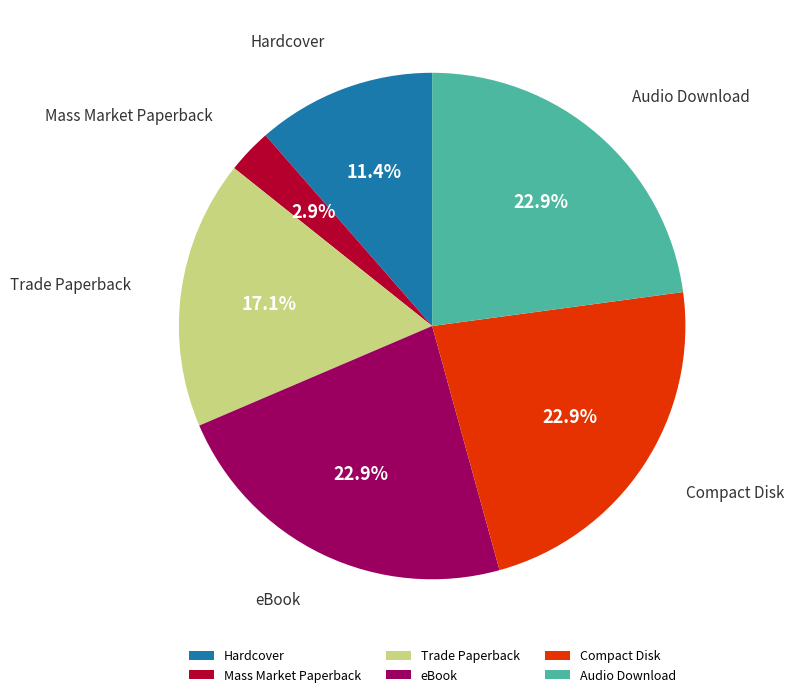

The Hardcover slice represents 11% of the pie. True or false?

True